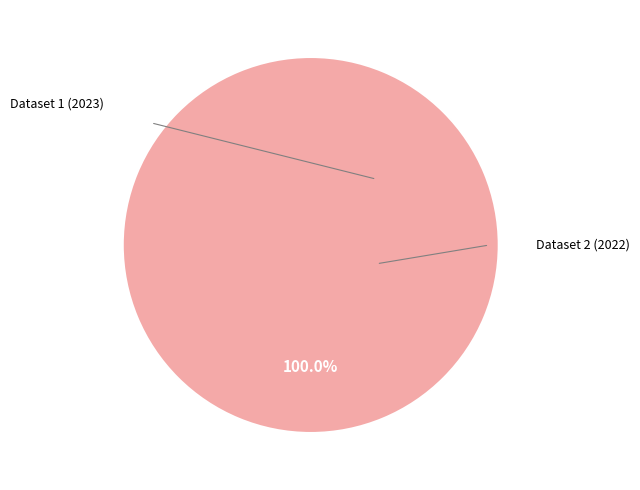

What is the smallest slice in the pie chart?

649a6ce6078190f89ce77159